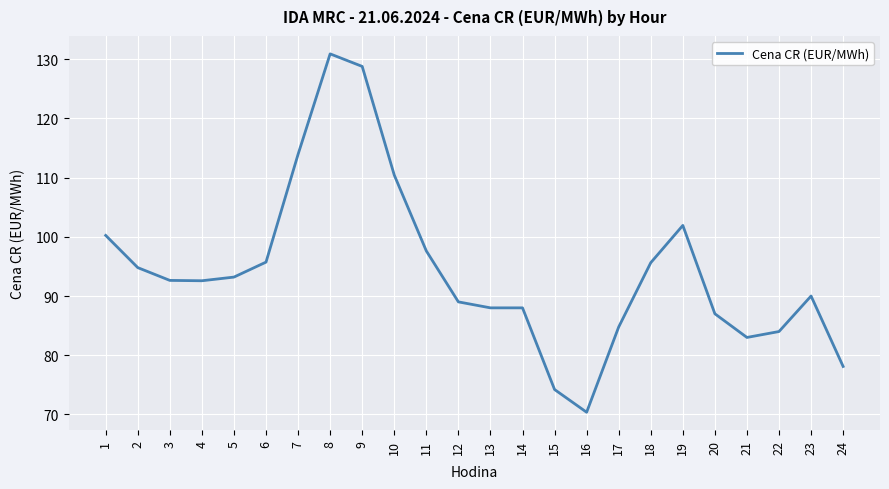

What is the change in value from 8 to 13?

-42.9